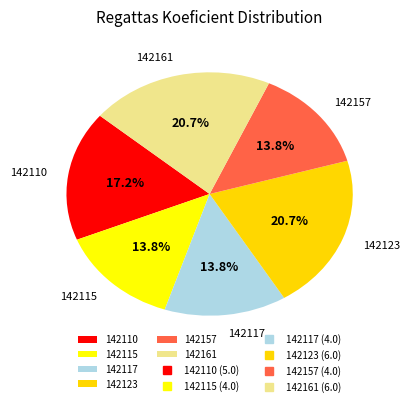

To the nearest percent, what portion does 142115 represent?

14%